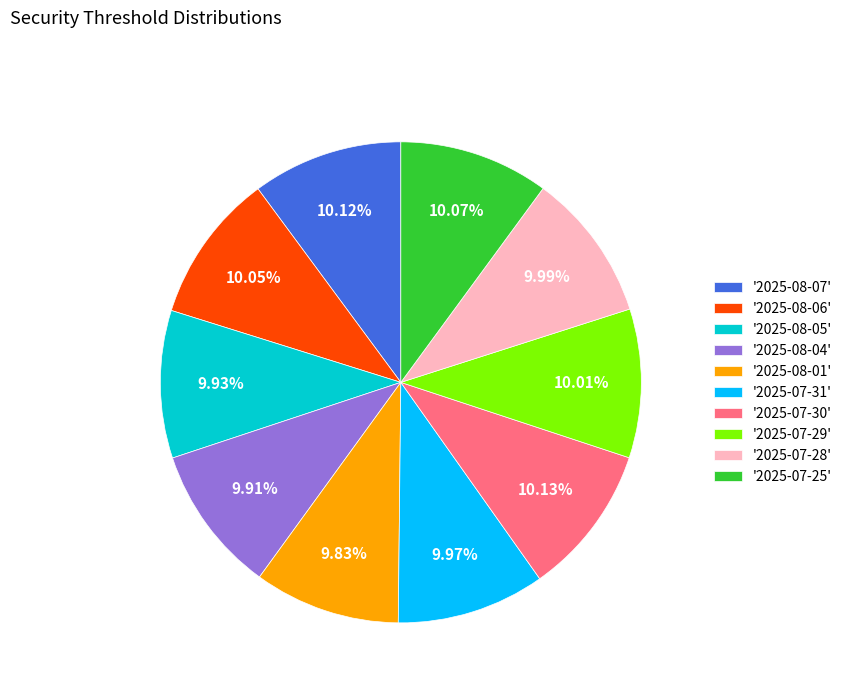

Does '2025-08-06' account for over 50% of the chart?

No